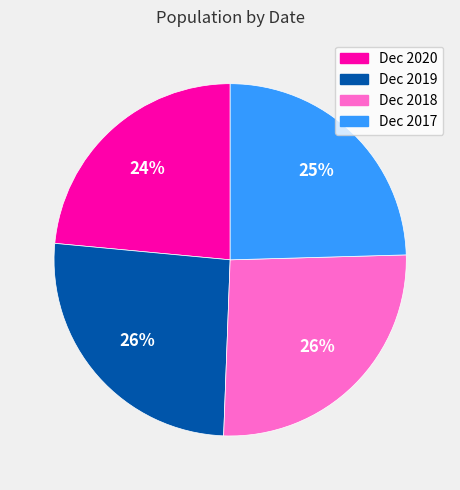

How many slices are in this pie chart?

4